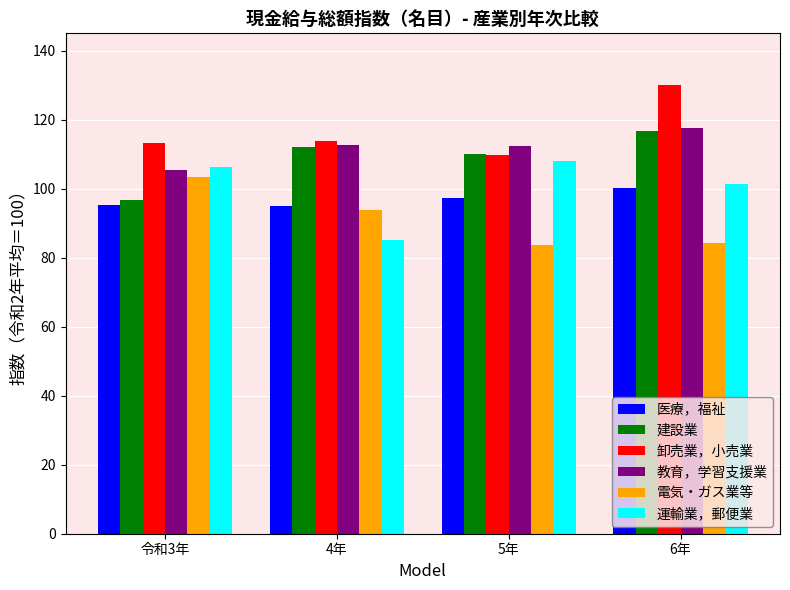

What is the label of the 3rd bar from the right?

4年